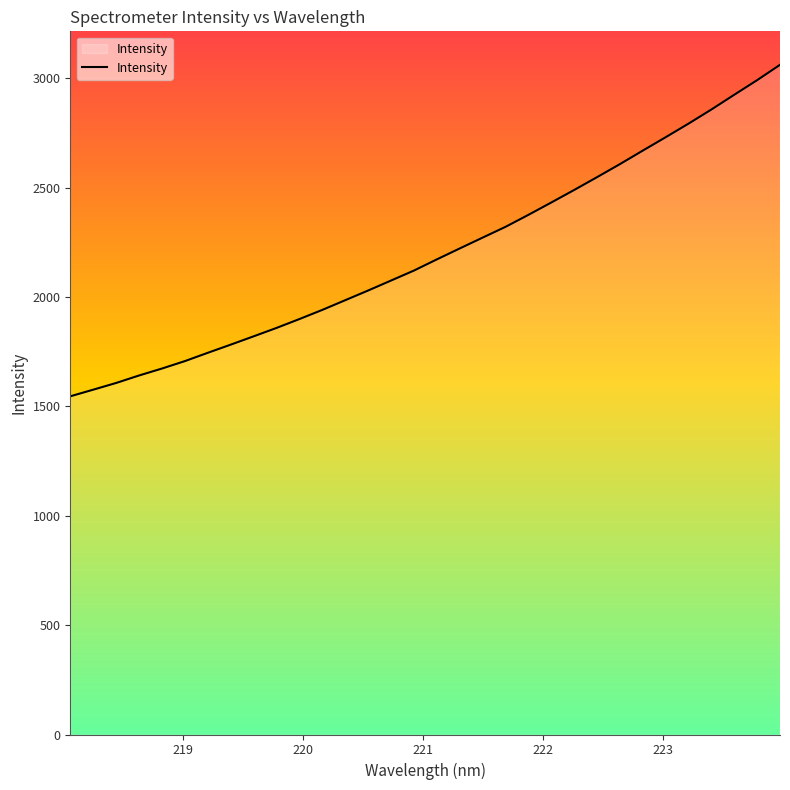

What is the minimum value shown in the chart?

1546.6